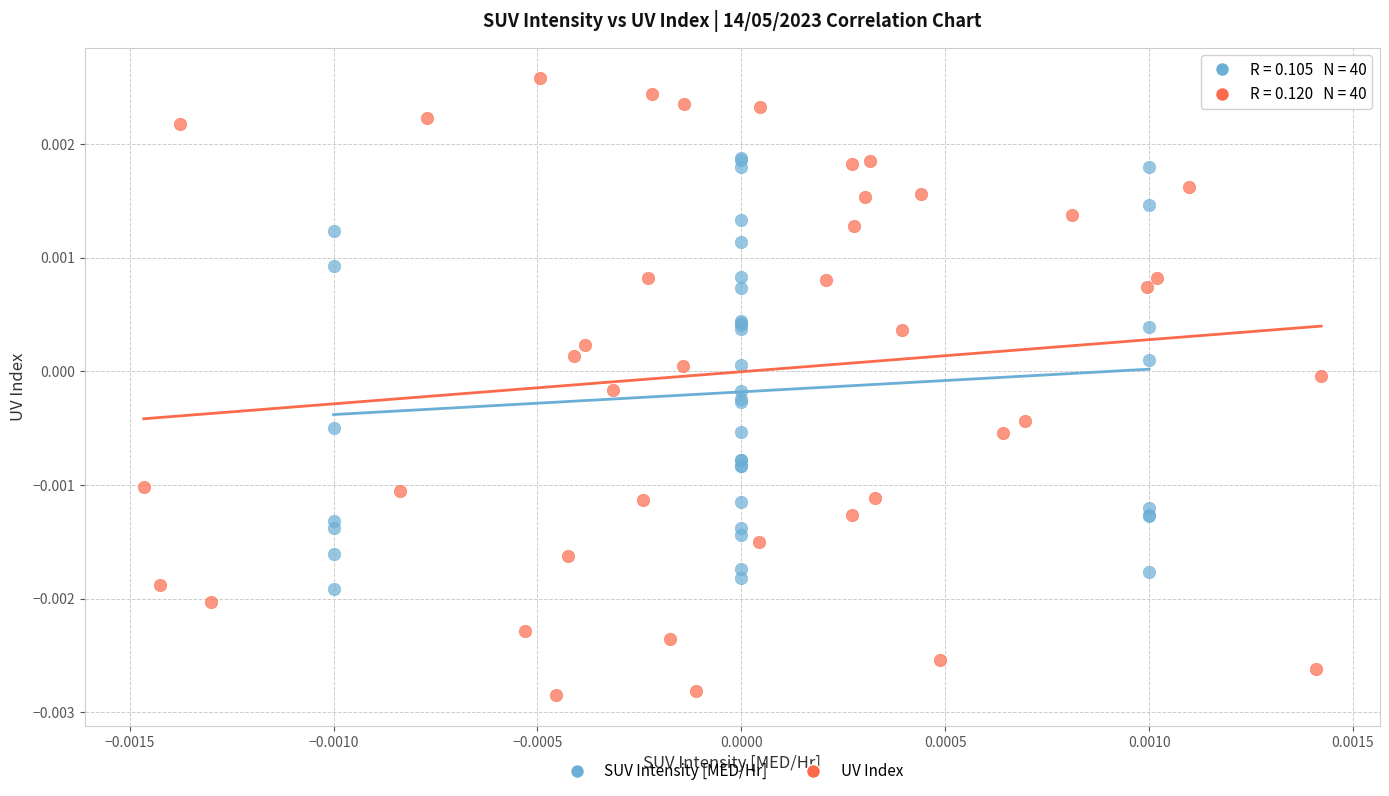

Which series reaches the maximum Y coordinate?

UV Index